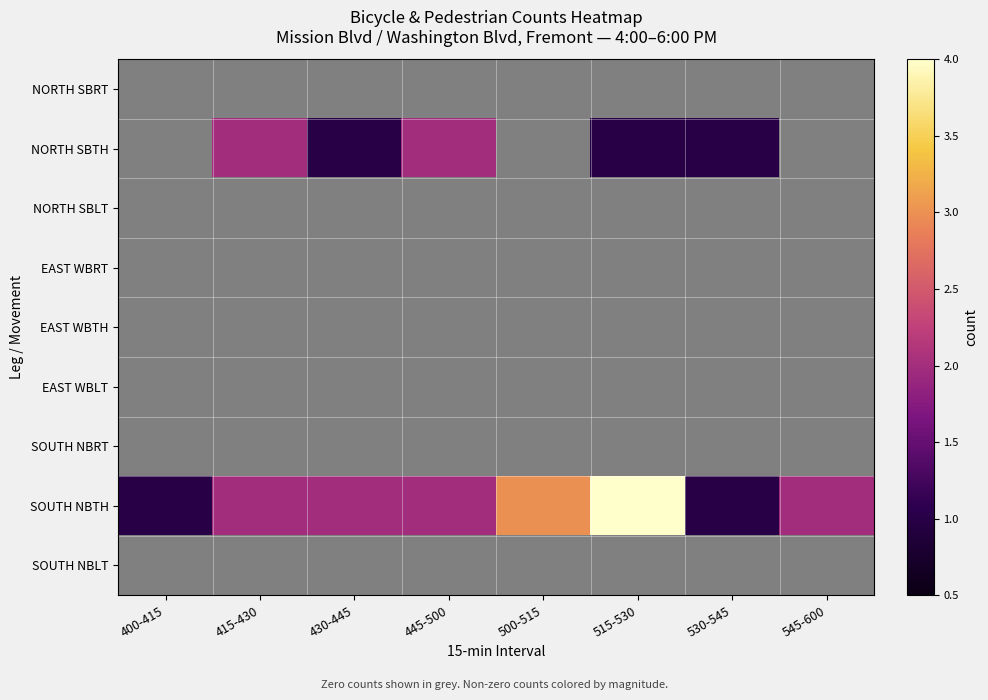

At how many categories does at least one series exceed 1?

6